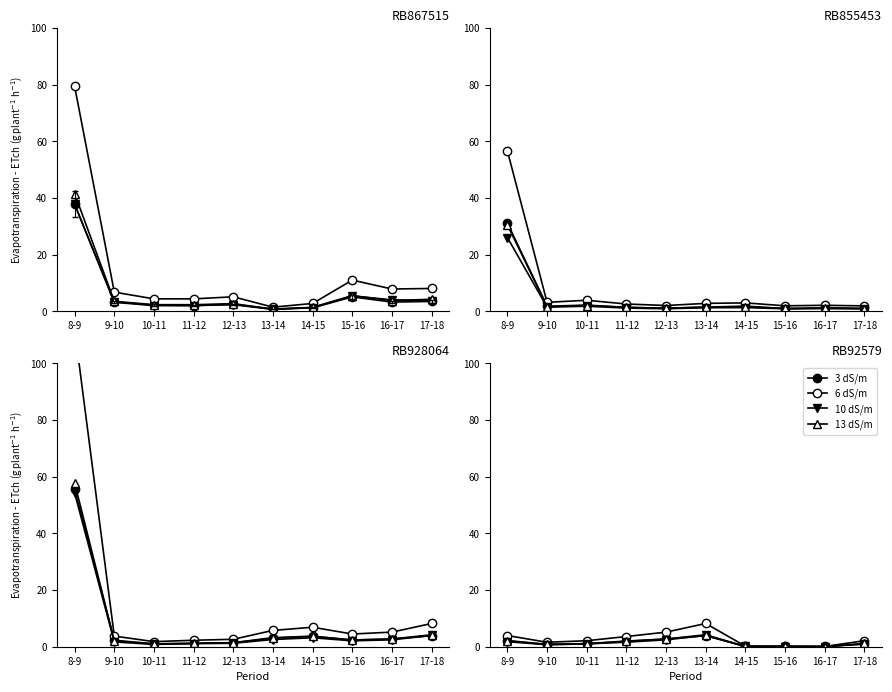

Which series ends up on top after the final intersection of 3 dS/m and 10 dS/m?

3 dS/m